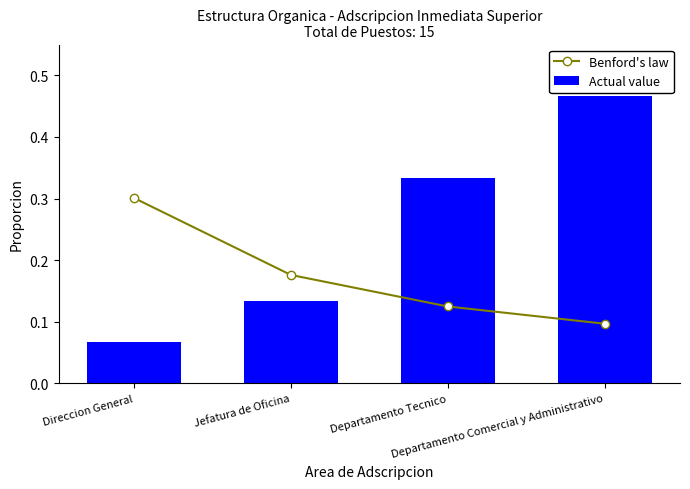

At how many categories does at least one series exceed 0?

4